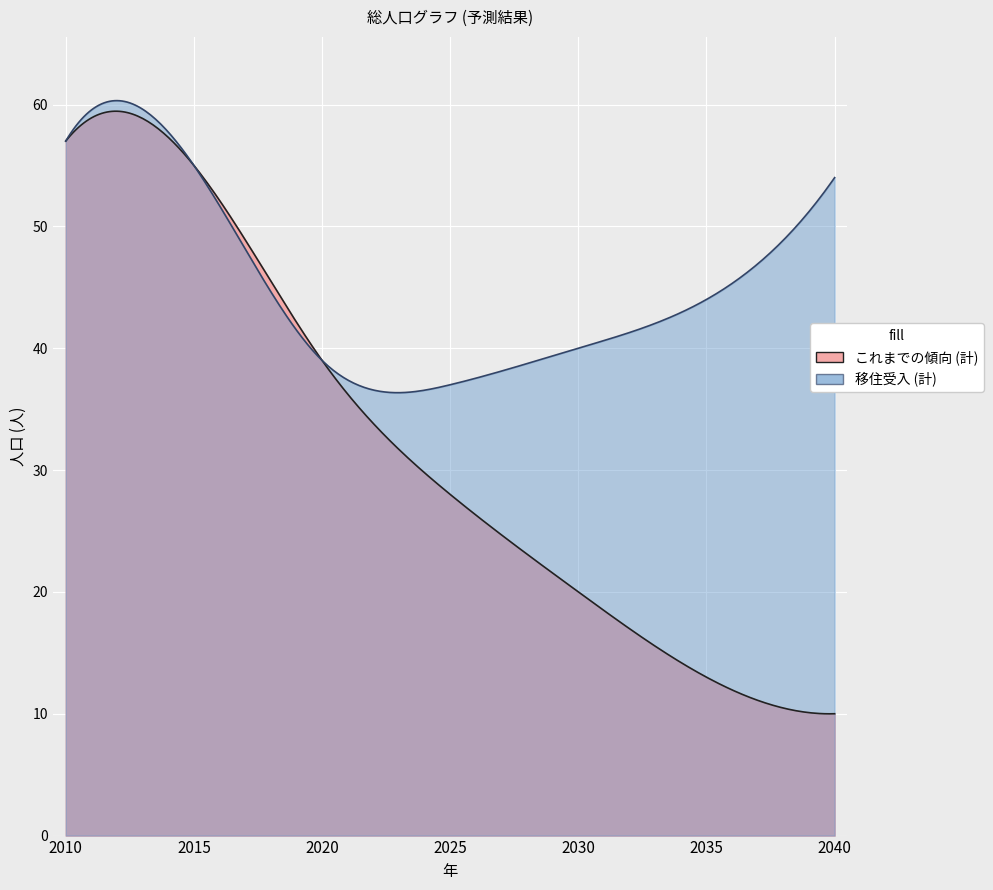

Which series has the largest total across all categories?

移住受入_計